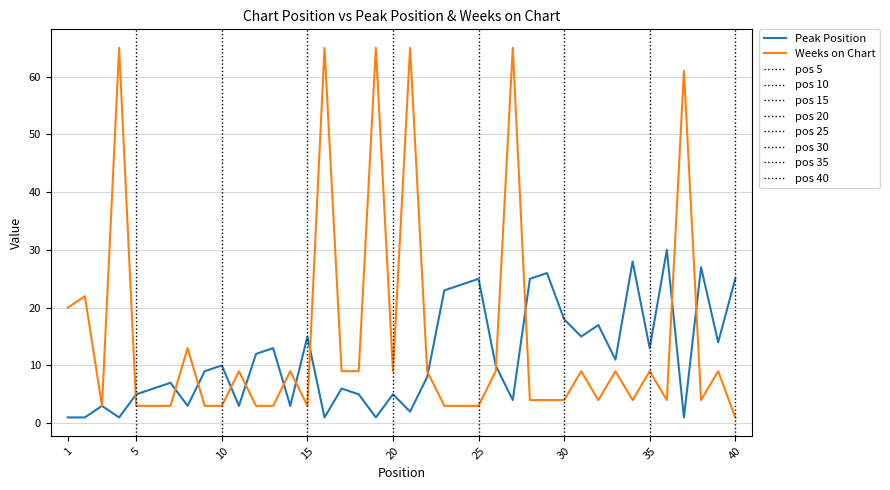

How many times do Weeks on Chart and Peak Position cross each other?

13